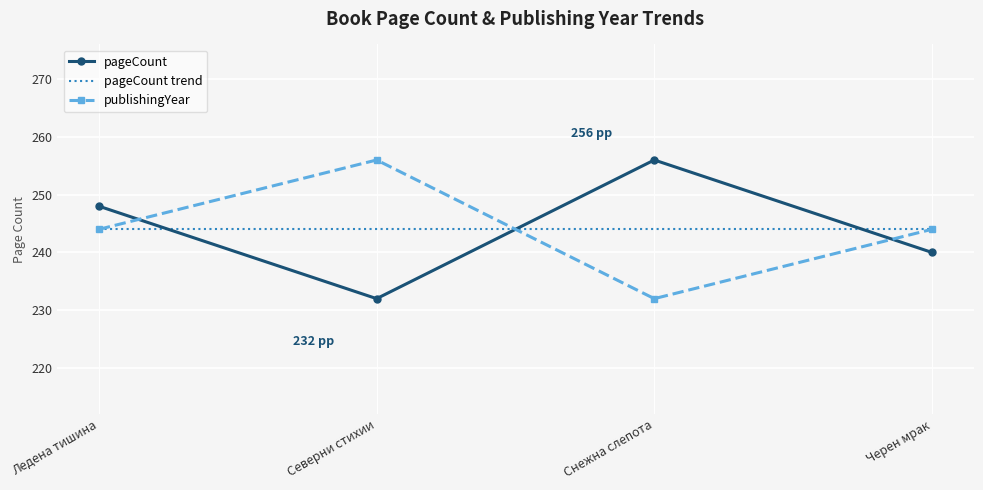

How many publishingYear values are between 244 and 256?

3